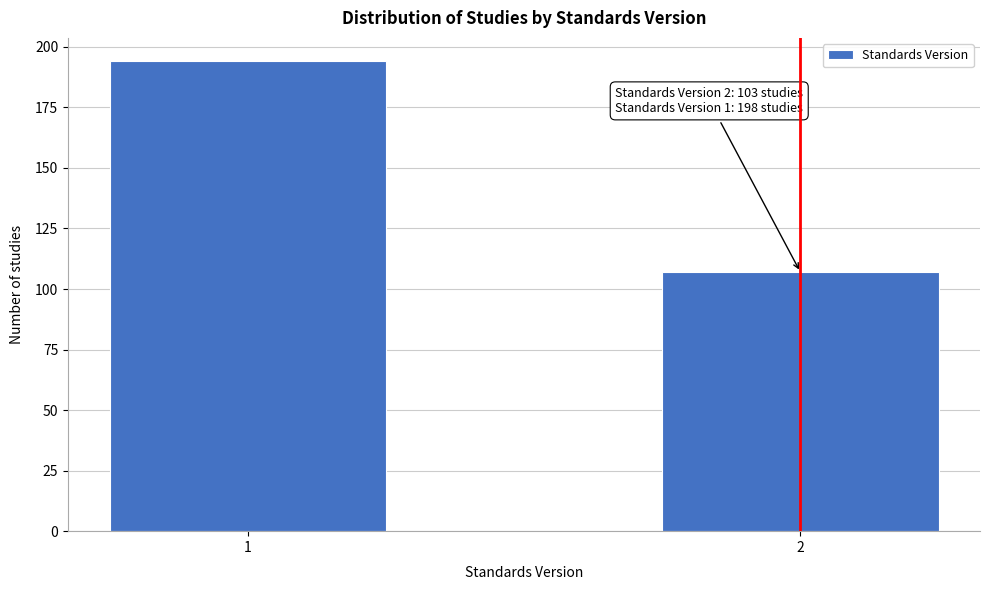

Reading right to left, extract all data points from this chart.

2=107	1=194